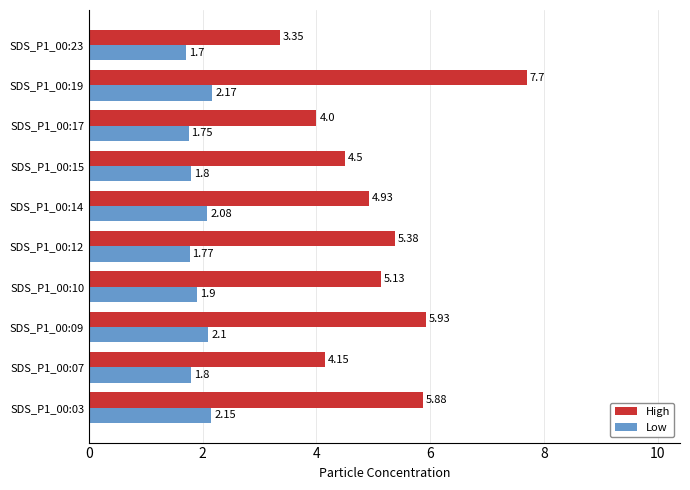

What is the difference between the High values at SDS_P1_00:10 and SDS_P1_00:15?

0.6